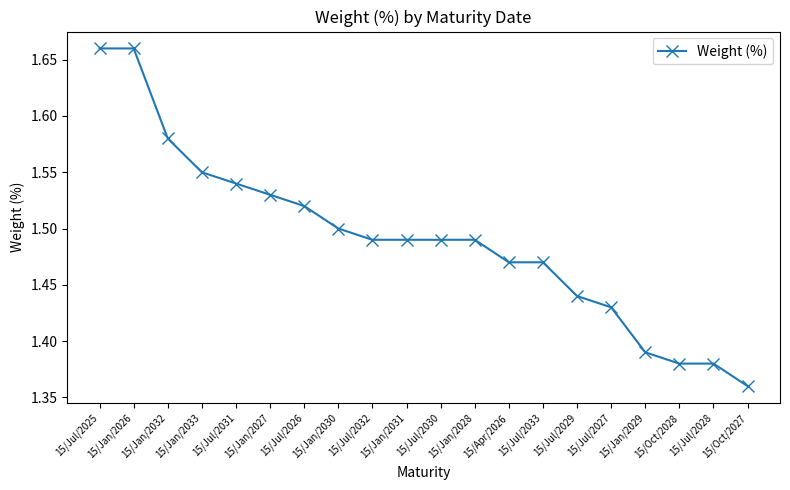

What is the sum of the values at 15/Oct/2027 and 15/Jul/2026?

2.9